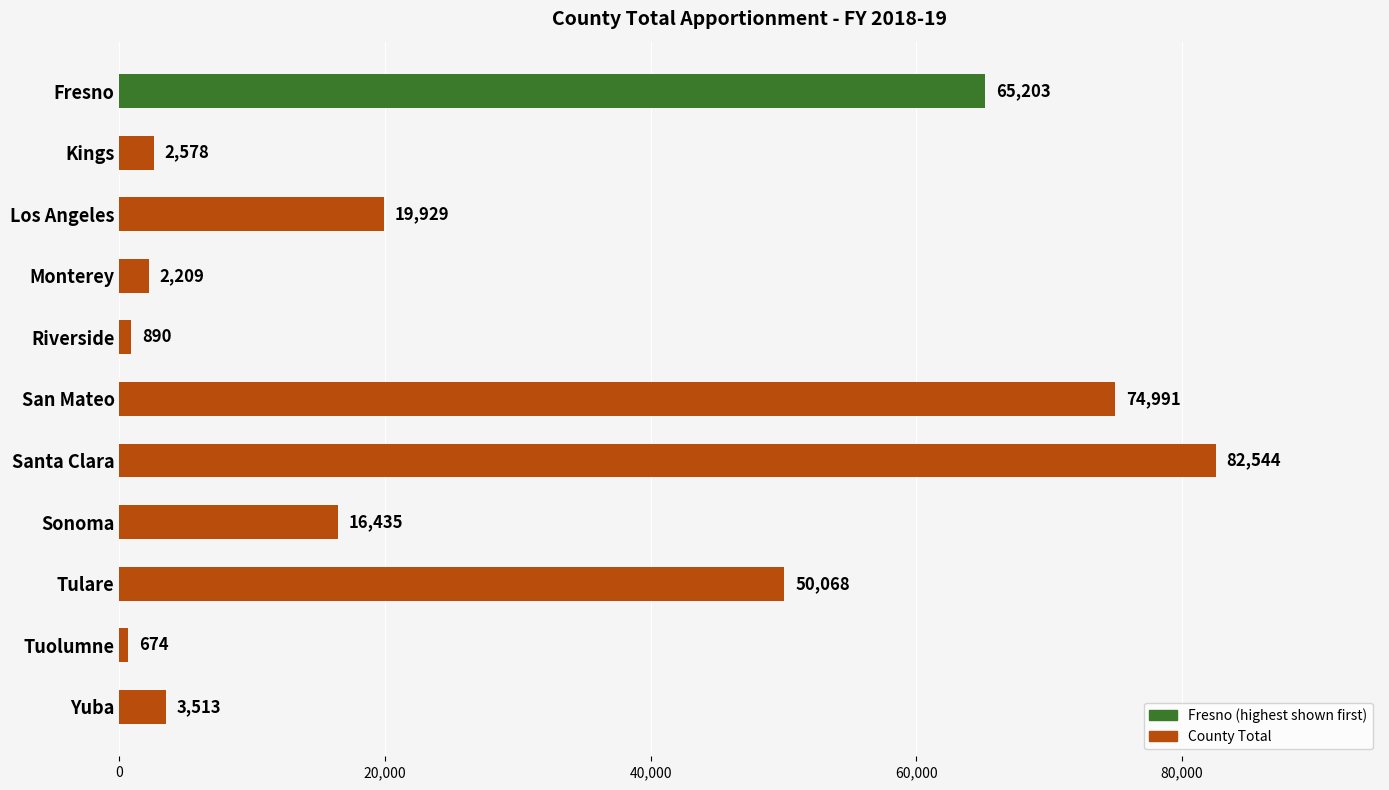

The value at Yuba is 3513. True or false?

True